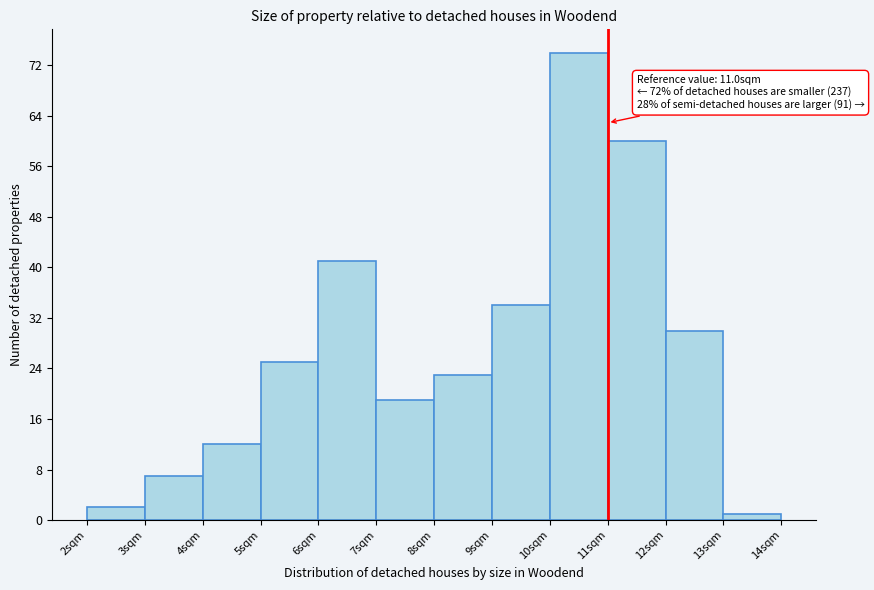

Over which range of the x-axis is the bar tallest?

10 to 11